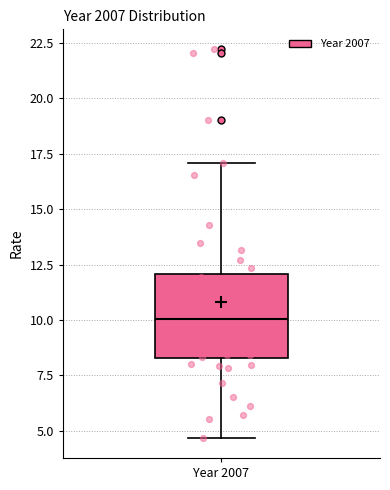

Transcribe this box plot: give where the median line is, the range the box spans, and where the two whiskers end, as read against the y-axis. The values are not printed on the chart, so give them approximately, as read against the axis.

median 10.0, box 8.5 to 12.0, whiskers 4.5 to 17.0